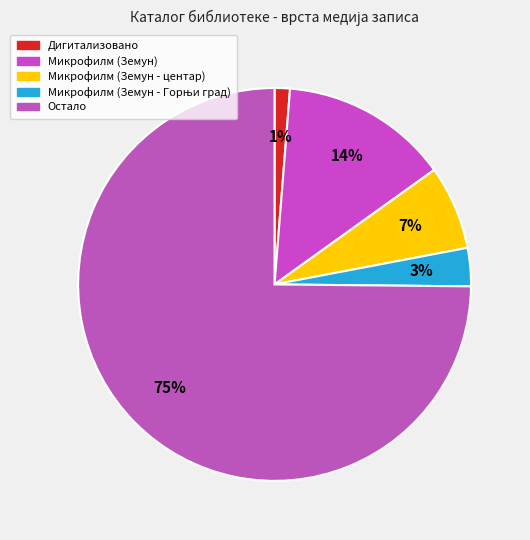

Count the number of slices in the pie.

5